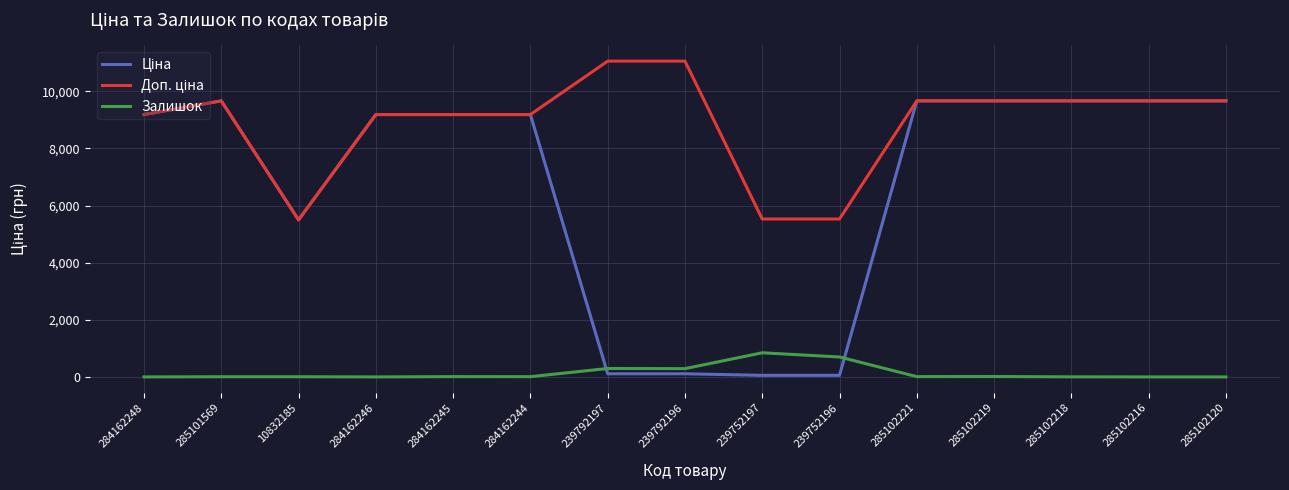

True or false: Залишок has a value of 11.0 at 284162245.

True